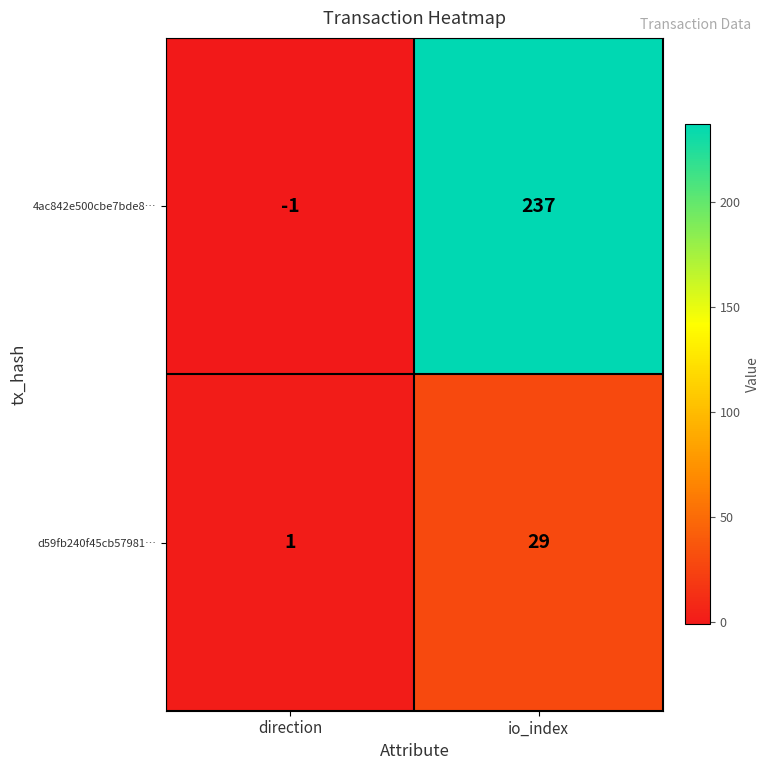

What is the smallest value displayed?

-1